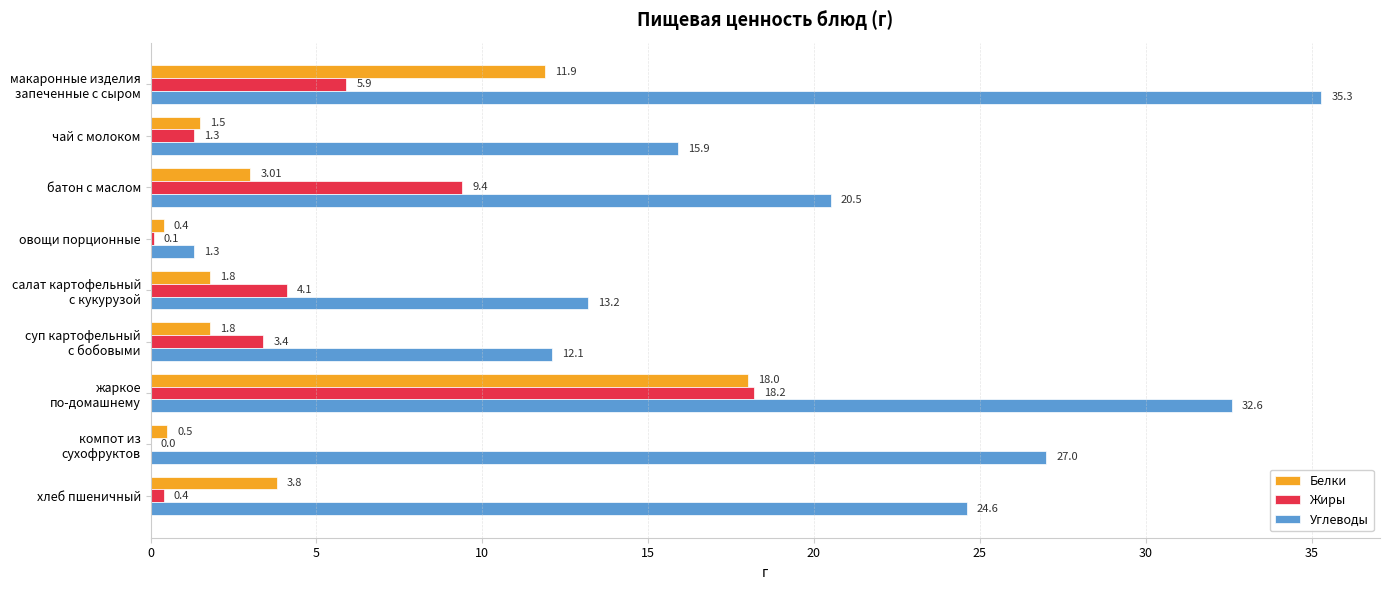

Between батон с маслом and овощи порционные, which series saw the biggest shift?

Углеводы